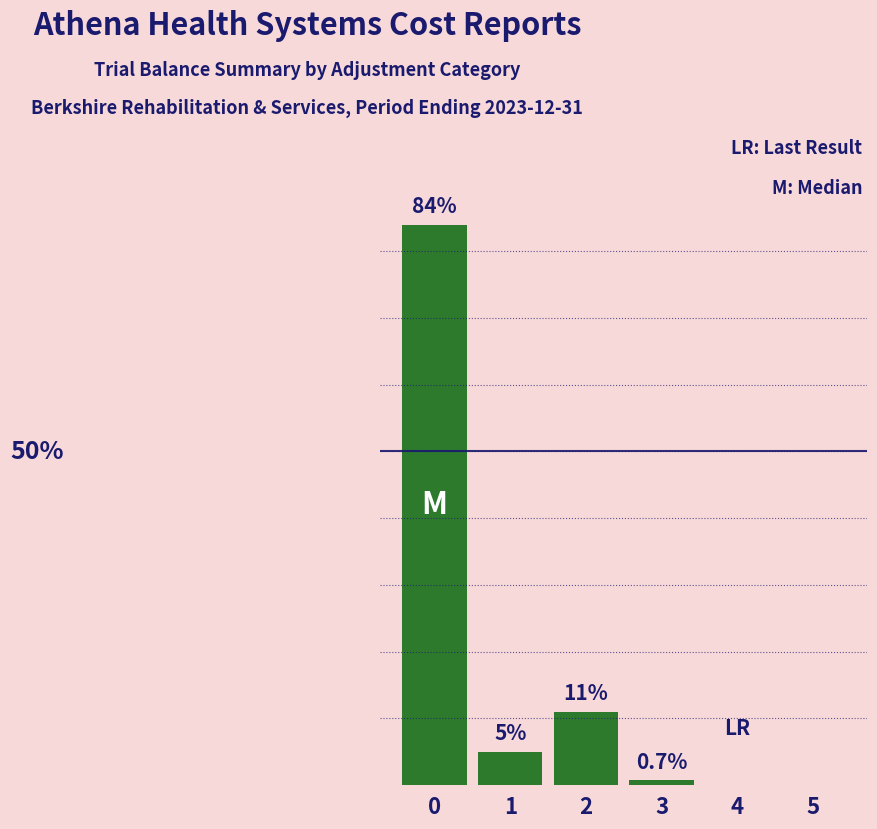

How many data points are above 5?

2